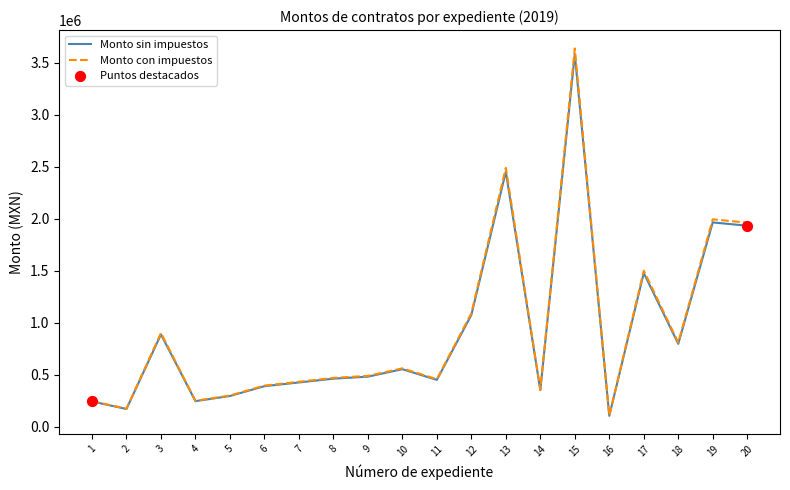

At which category is the sum across all series the highest?

15